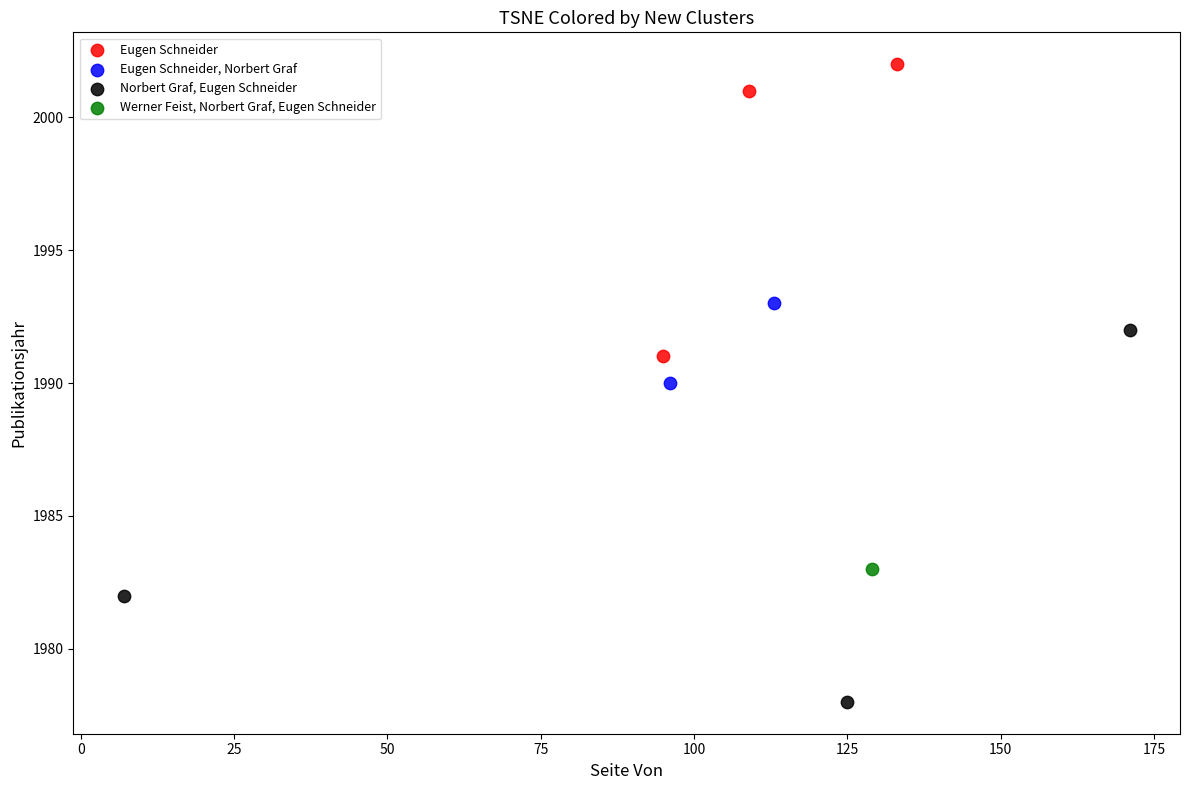

What are all the series names shown in the legend?

Eugen Schneider, Eugen Schneider, Norbert Graf, Norbert Graf, Eugen Schneider, Werner Feist, Norbert Graf, Eugen Schneider